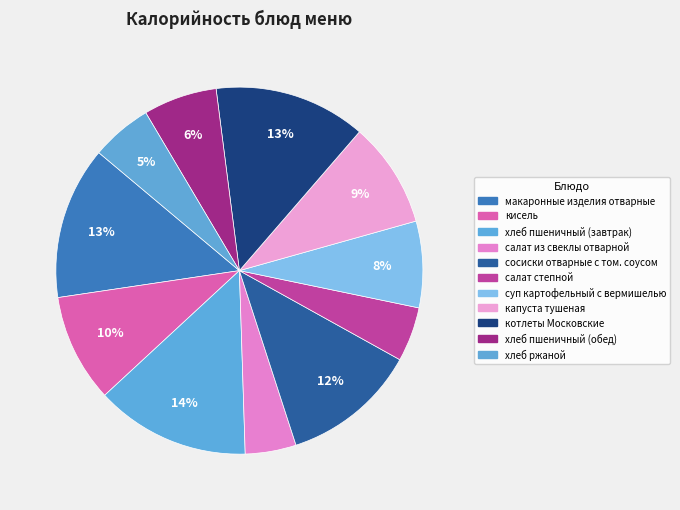

How many segments does this pie chart have?

11